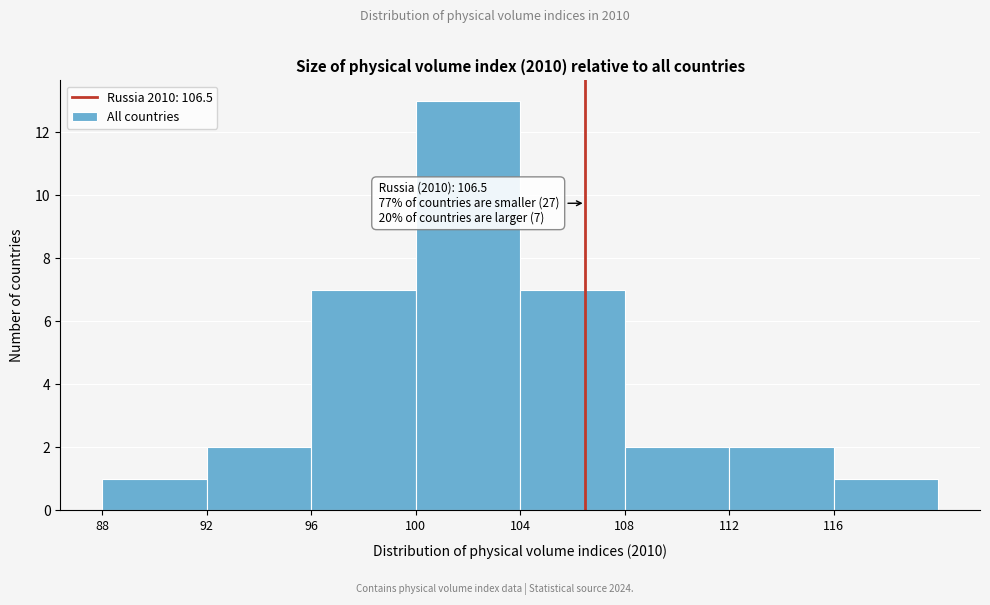

Over which range of the x-axis is the bar tallest?

100 to 104